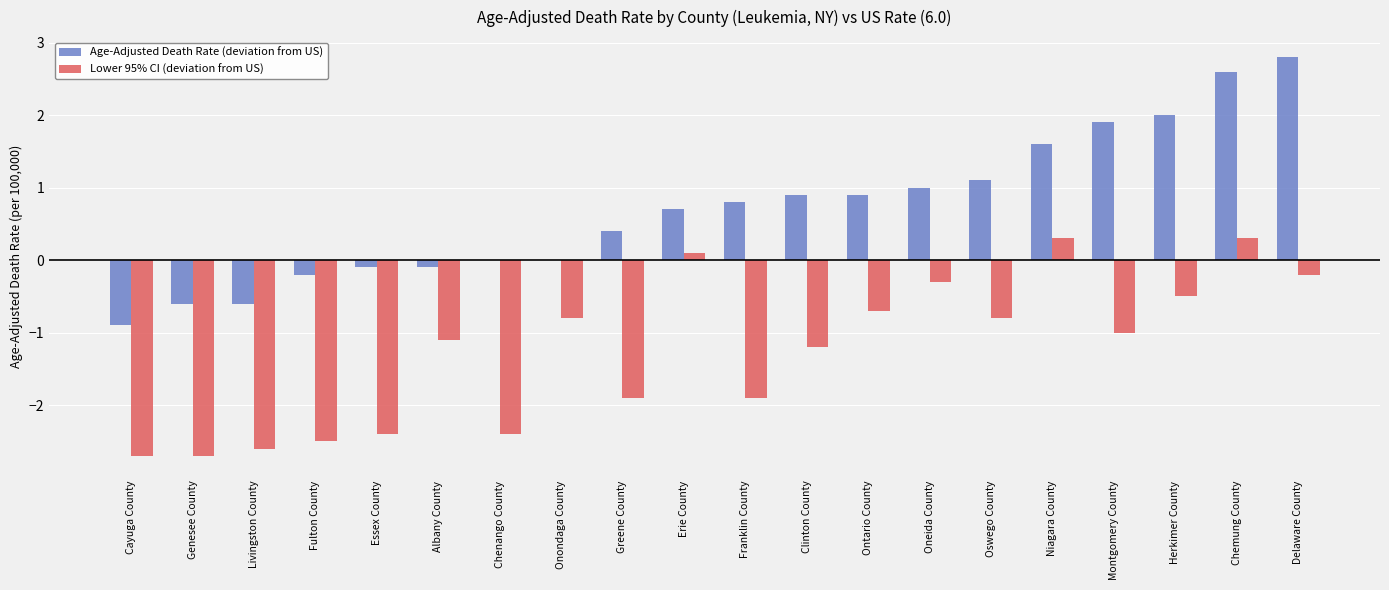

Between Greene County and Franklin County, which series saw the biggest shift?

Age-Adjusted Death Rate (deviation from US)